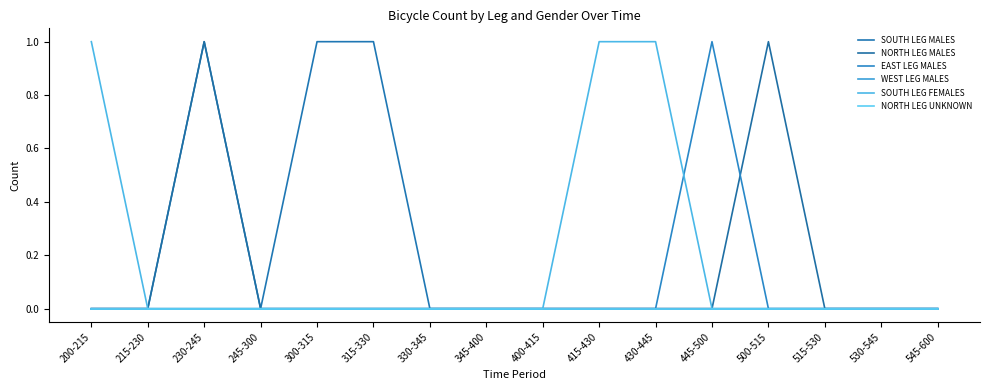

What value does the NORTH LEG MALES series have at 500-515?

1